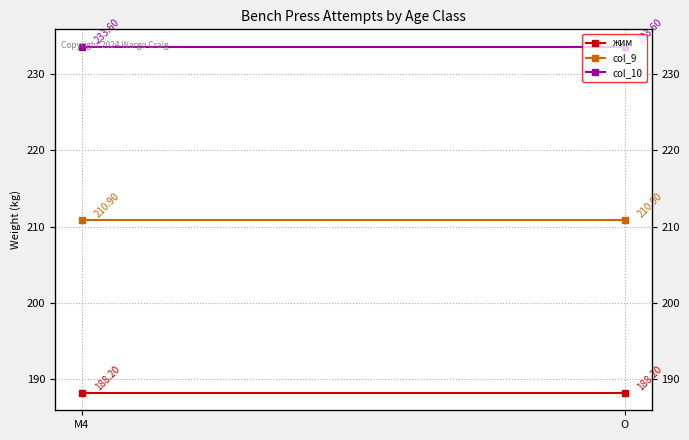

Reading left to right, what are all the values shown in this chart?

жим: M4=188.2	O=188.2
col_9: M4=210.9	O=210.9
col_10: M4=233.6	O=233.6